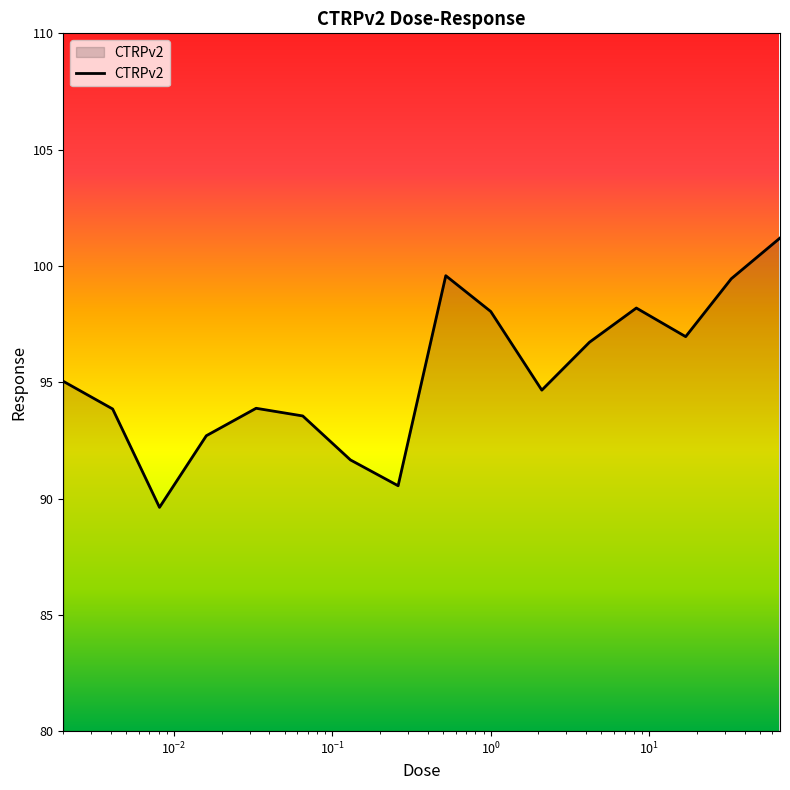

What is the difference between the maximum and minimum values?

11.6